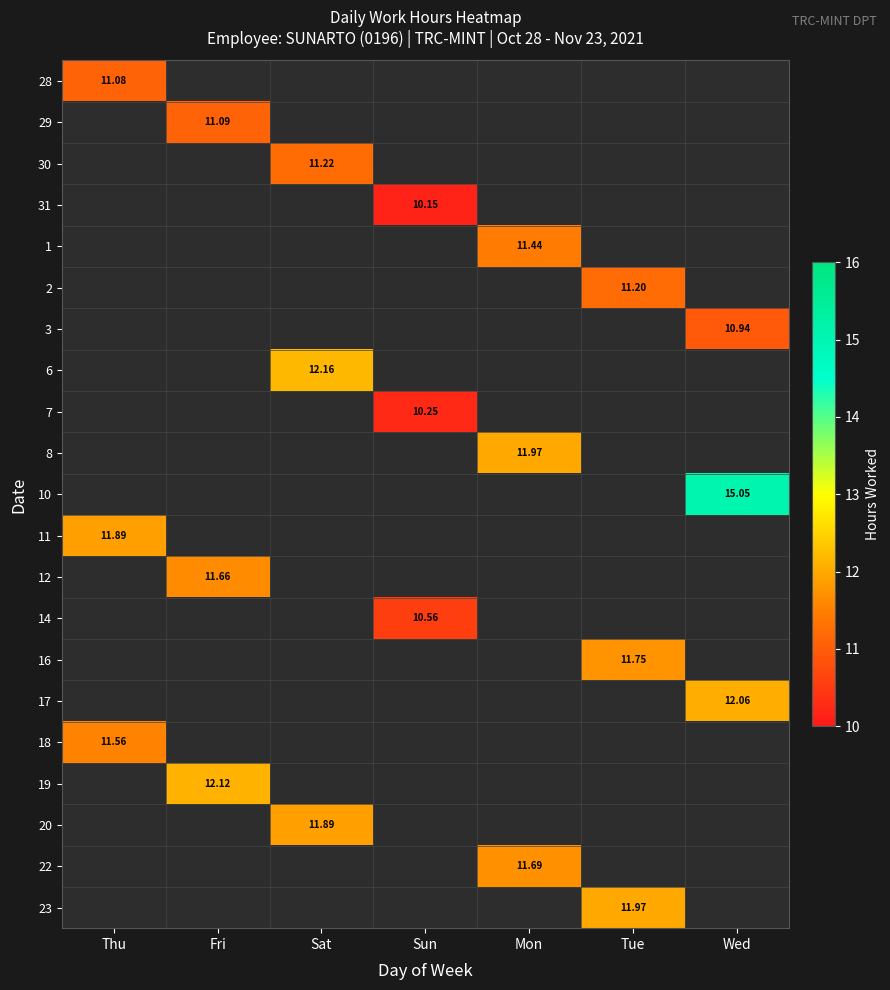

At Sat, list the series in order from largest to smallest.

6, 20, 30, 28, 29, 31, 1, 2, 3, 7, 8, 10, 11, 12, 14, 16, 17, 18, 19, 22, 23